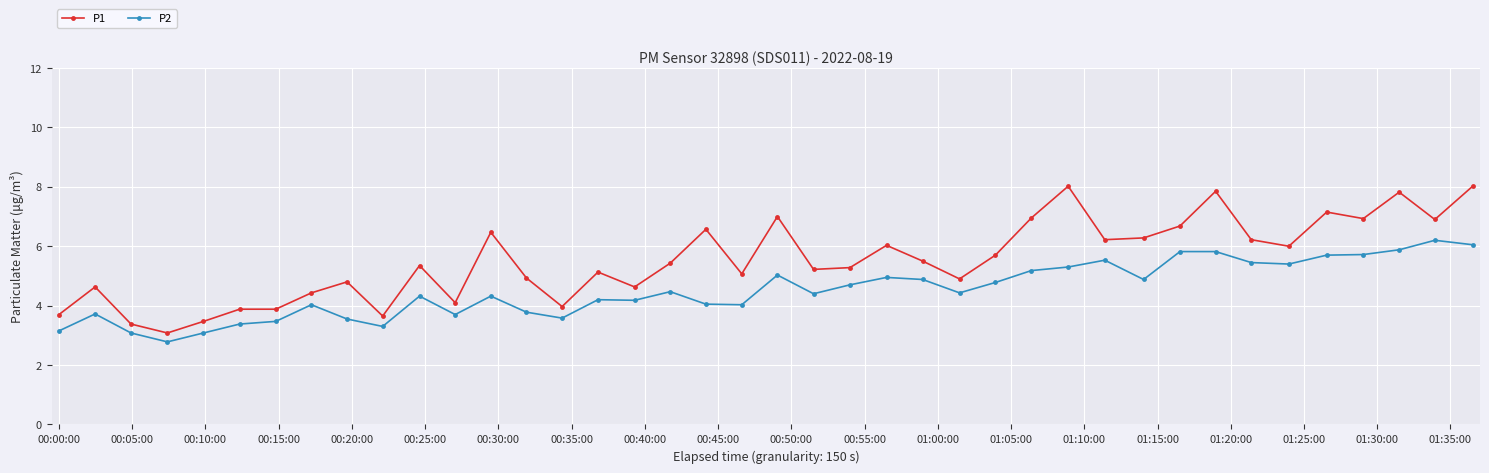

True or false: P1 and P2 intersect in this chart.

False